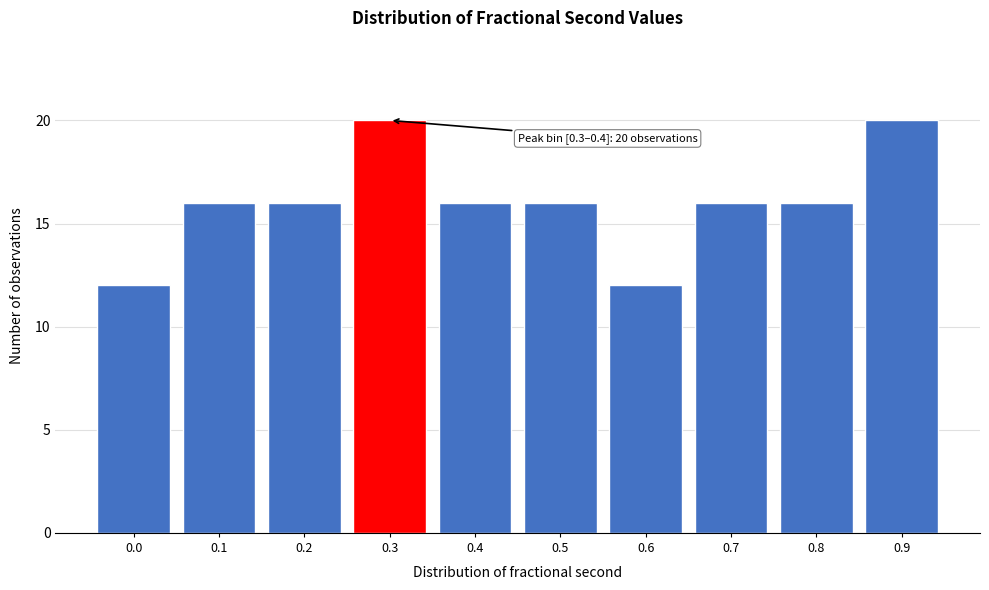

Reading left to right, transcribe all the data shown in this chart.

0.0=12	0.1=16	0.2=16	0.3=20	0.4=16	0.5=16	0.6=12	0.7=16	0.8=16	0.9=20